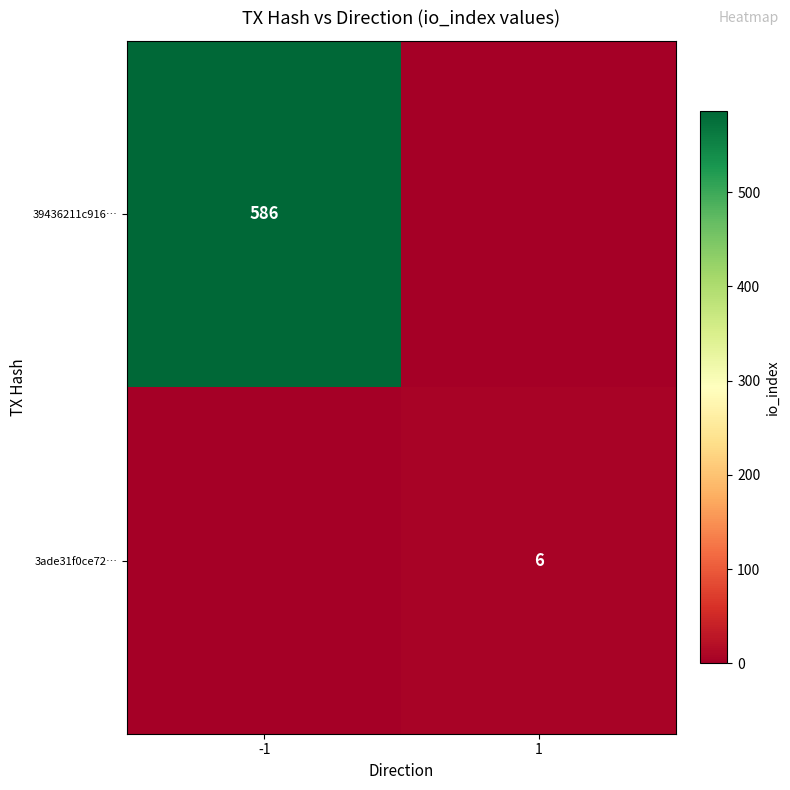

The 39436211c916… series shows 852 at -1. True or false?

False